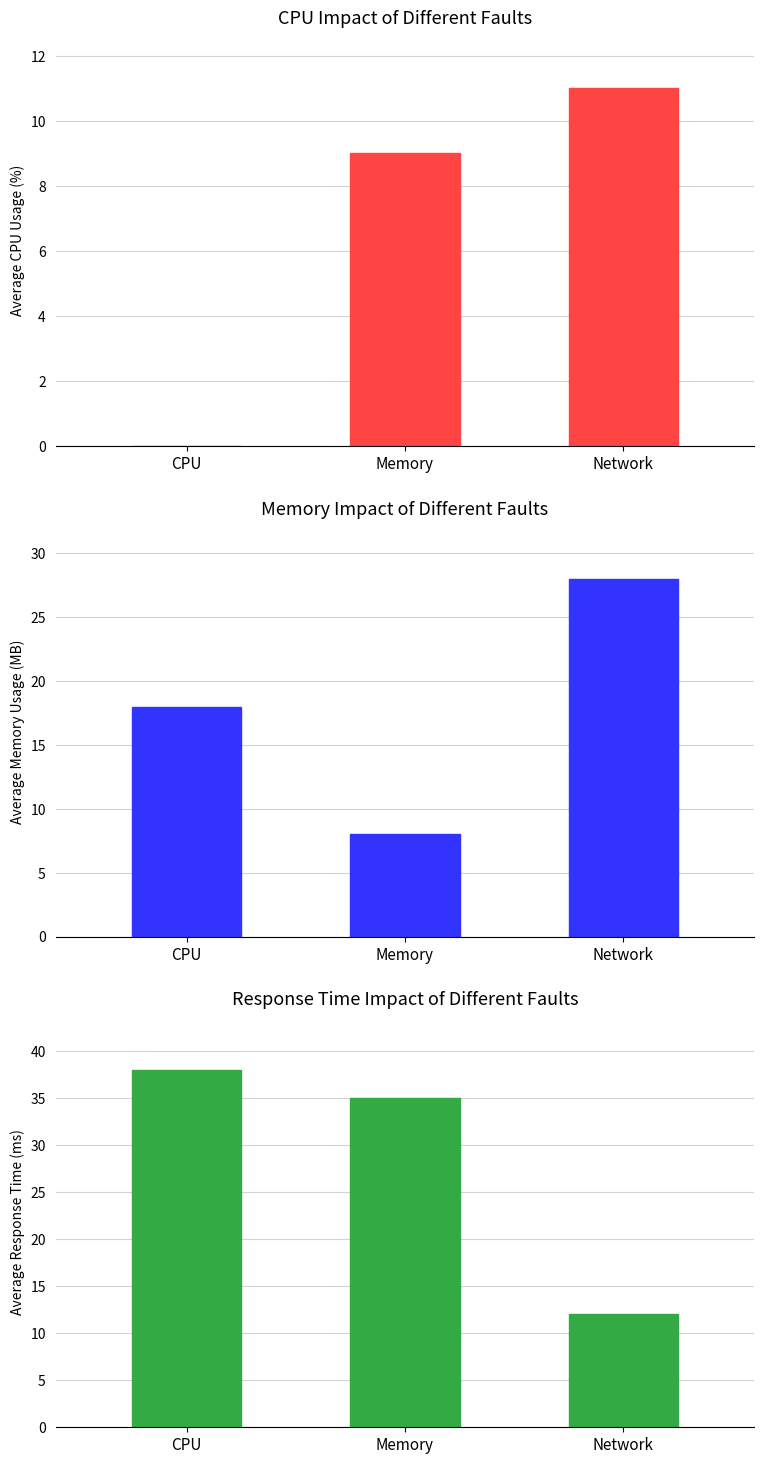

Are the bars horizontal?

No